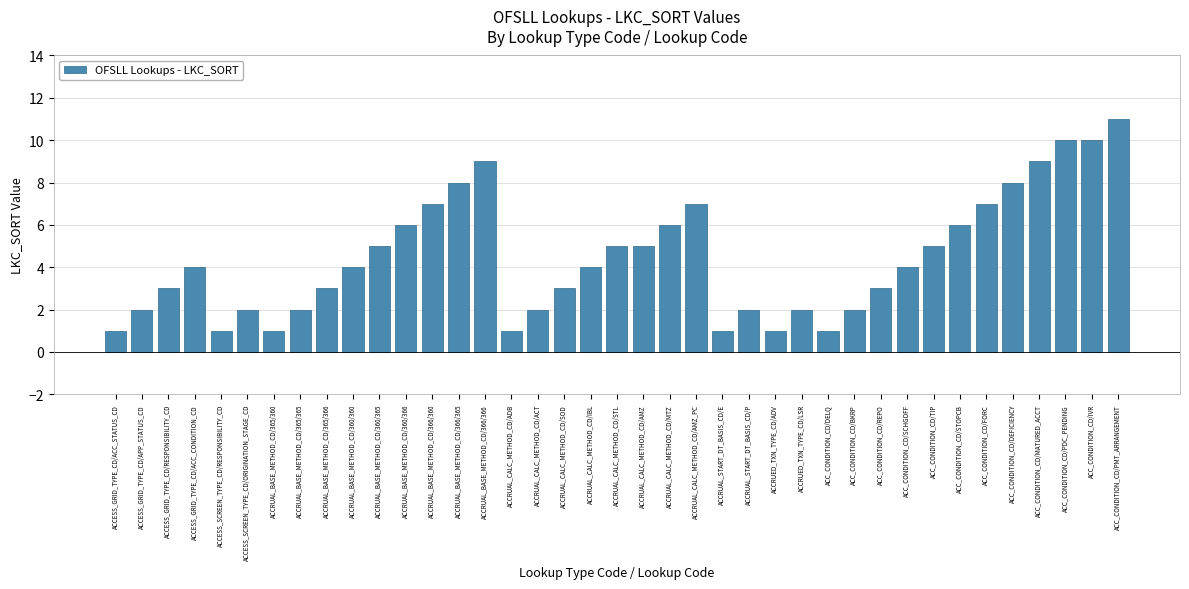

Is it true that the value at ACC_CONDITION_CD/SCHGOFF is 7?

False